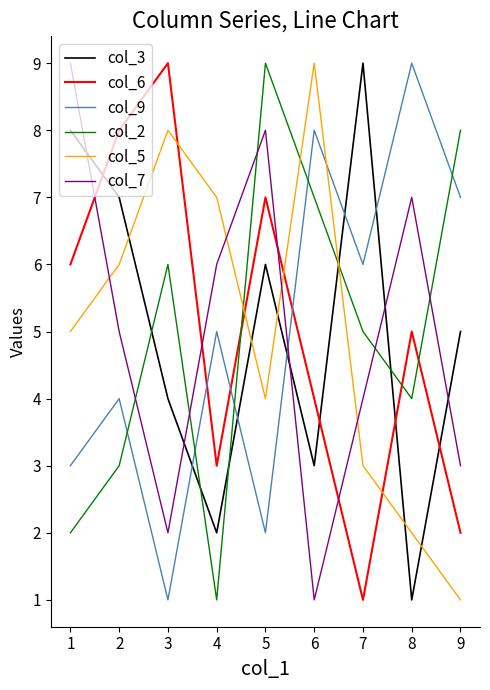

Reading left to right, what are all the values shown in this chart?

col_3: 8	7	4	2	6	3	9	1	5
col_6: 6	8	9	3	7	4	1	5	2
col_9: 3	4	1	5	2	8	6	9	7
col_2: 2	3	6	1	9	7	5	4	8
col_5: 5	6	8	7	4	9	3	2	1
col_7: 9	5	2	6	8	1	4	7	3